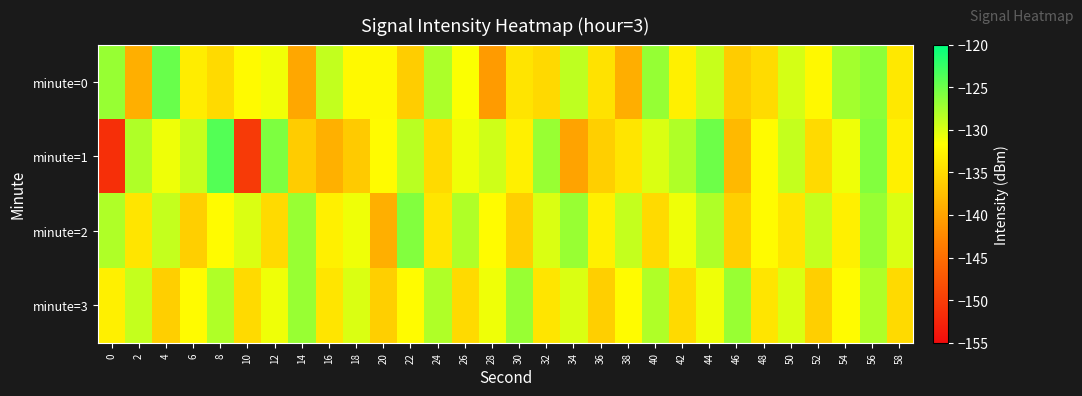

How many data points does each series have?

30